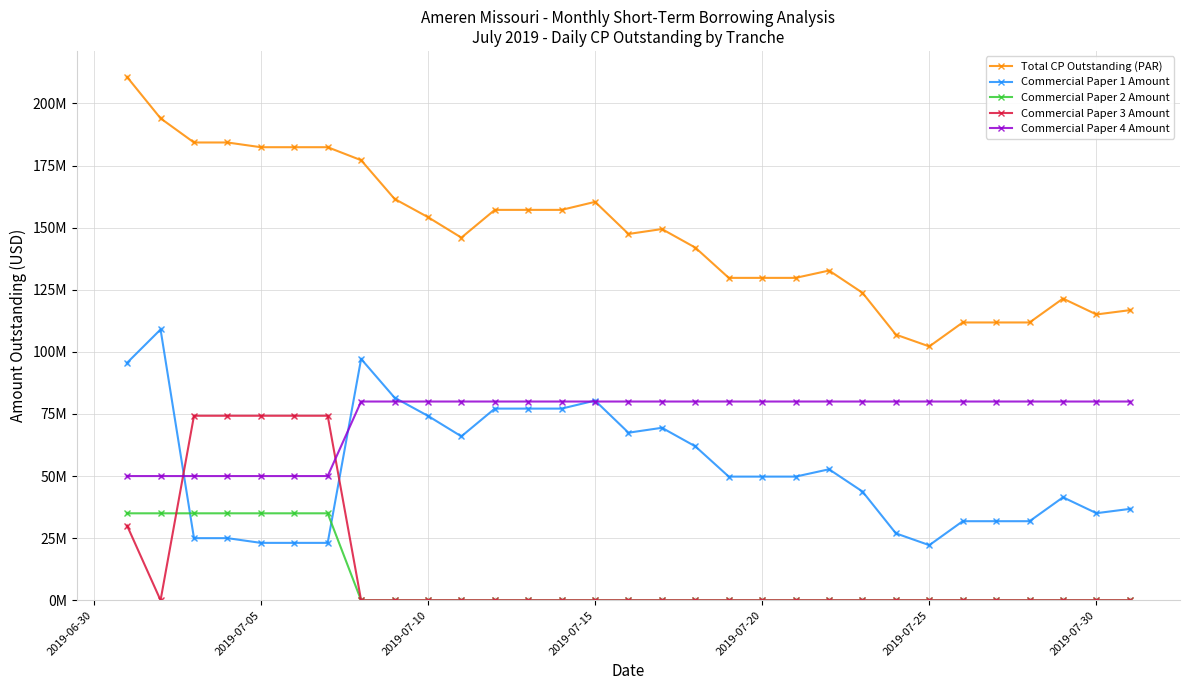

Does the chart have visible grid lines?

Yes